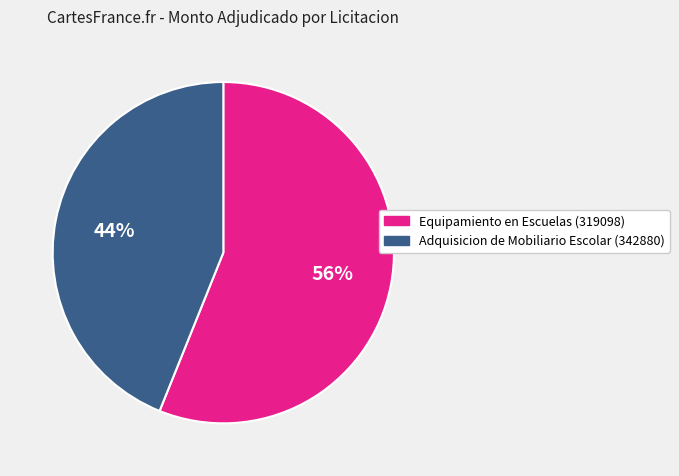

True or false: Equipamiento en Escuelas (319098) accounts for 56% of the total.

True